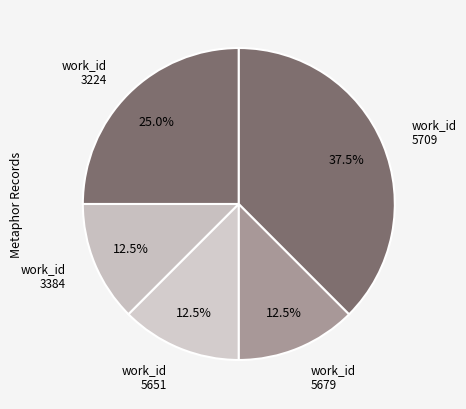

Count the number of slices in the pie.

5